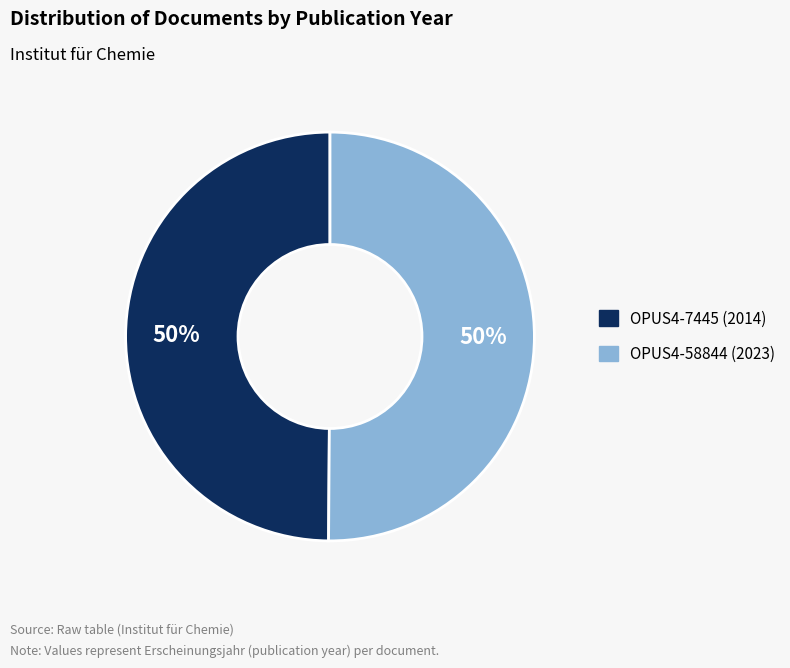

To the nearest percent, what is the average slice percentage?

50%